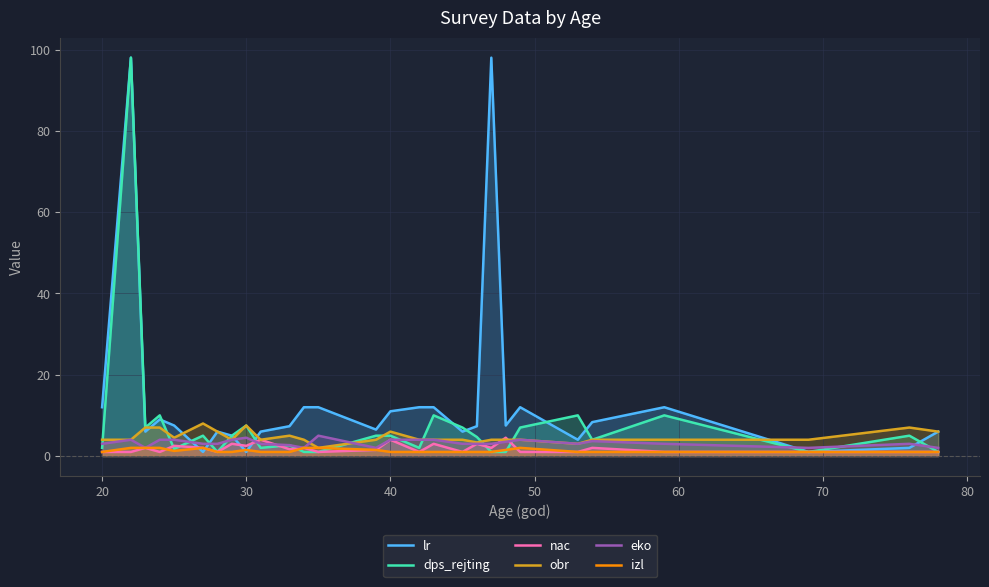

True or false: dps_rejting and eko intersect in this chart.

True